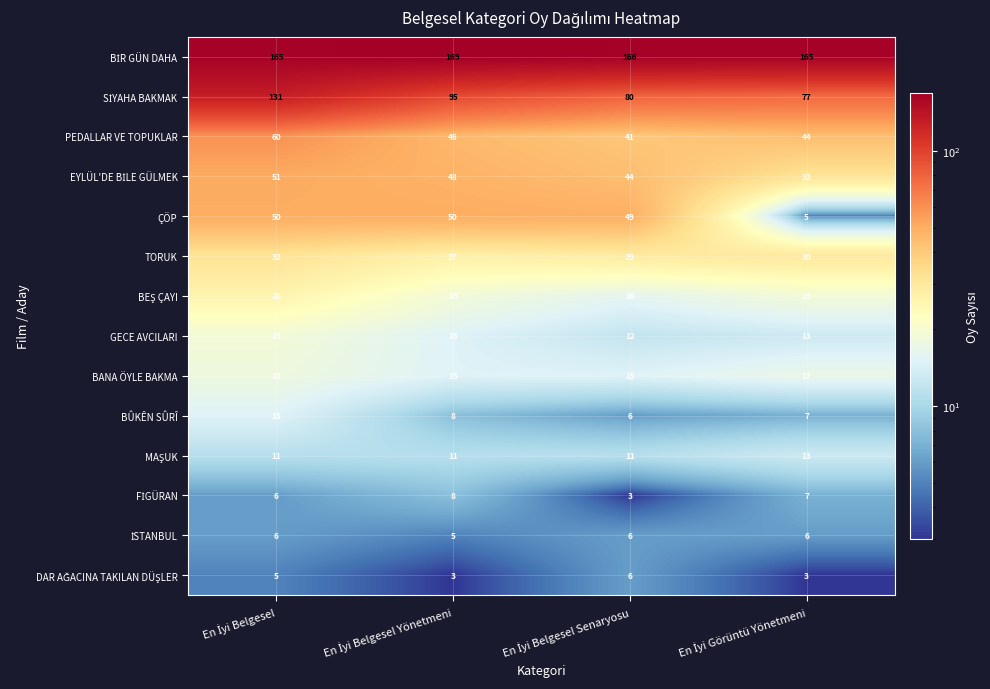

Count the number of categories in the chart.

4